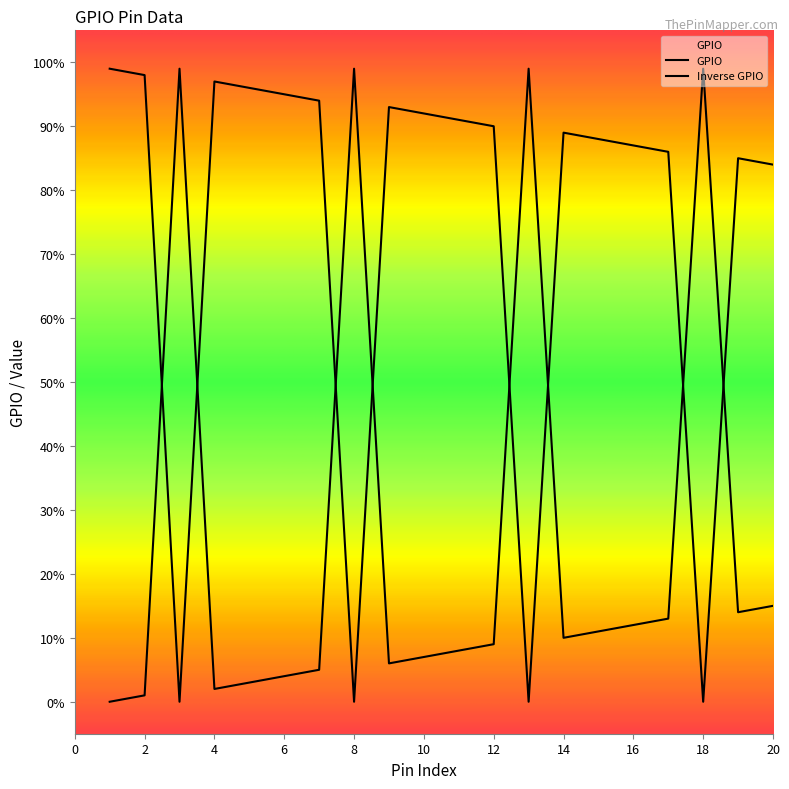

Which label corresponds to the largest value in the chart?

3